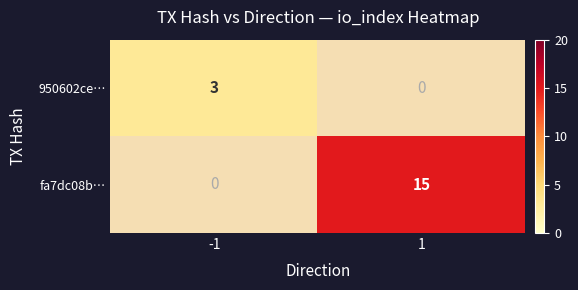

Is it true that 950602ce… equals 2 at -1?

False